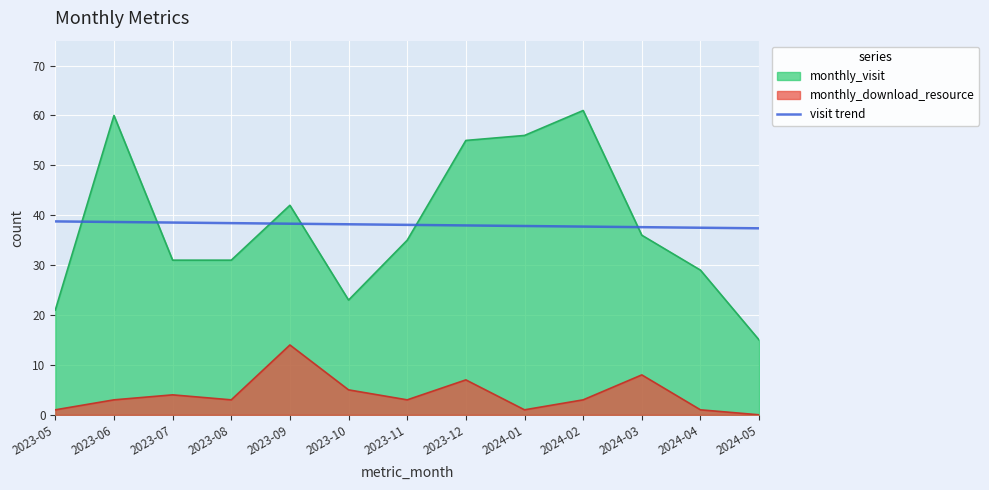

What is the minimum value shown in the chart?

0.0